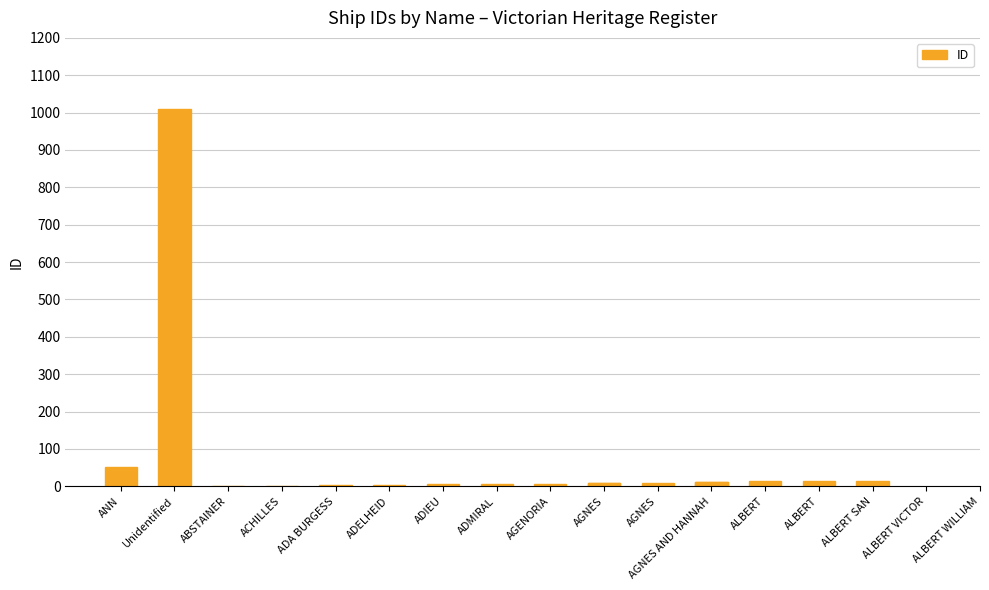

Which category has the lowest value across all series?

ABSTAINER